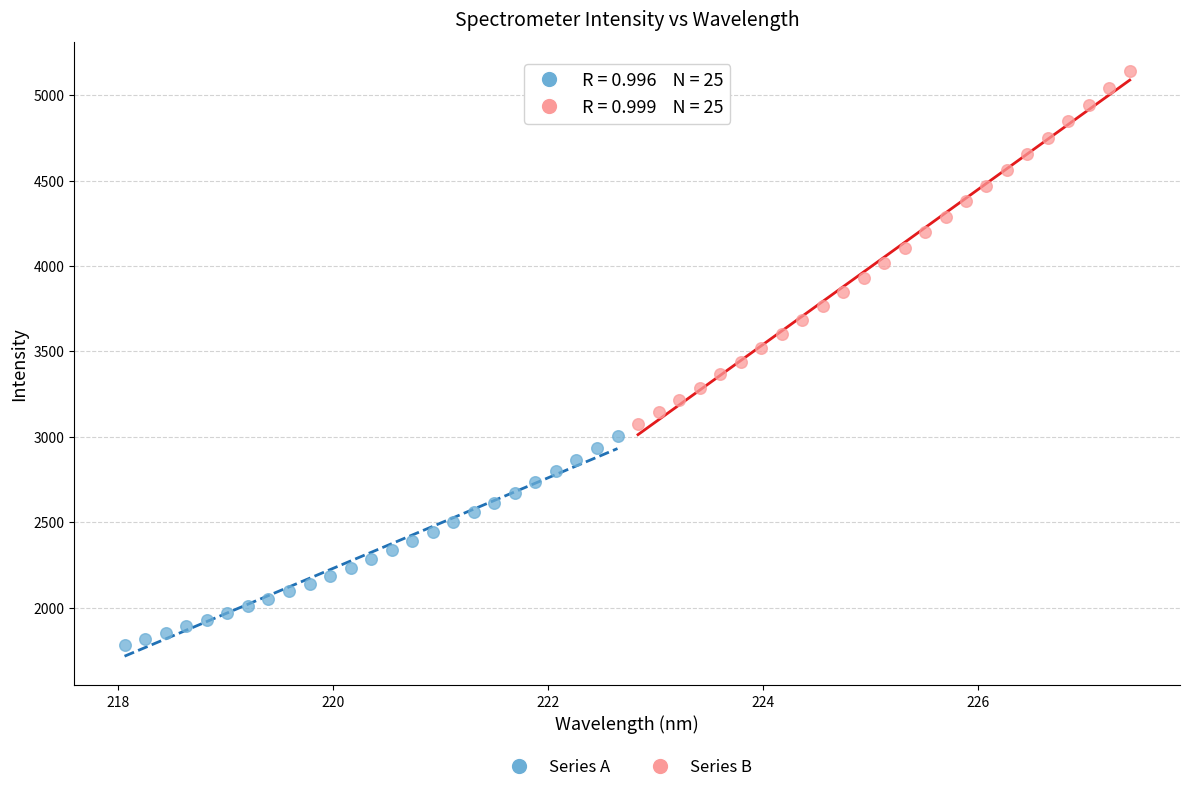

Which series has the widest spread of Y values?

Series B